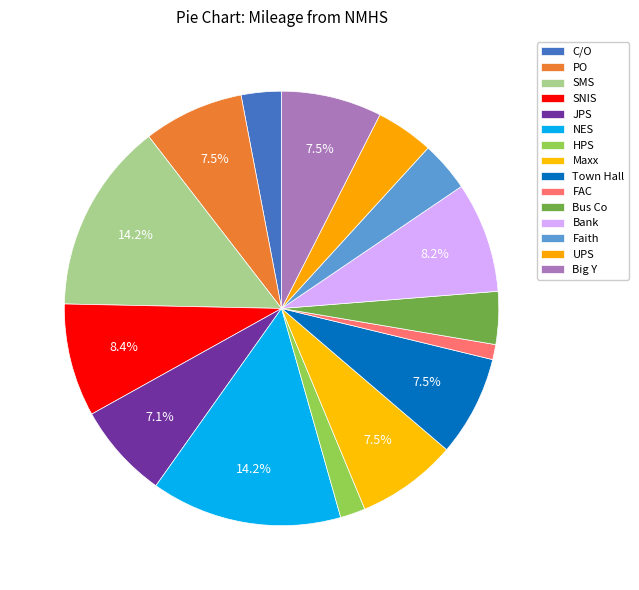

Does FAC account for over 50% of the chart?

No